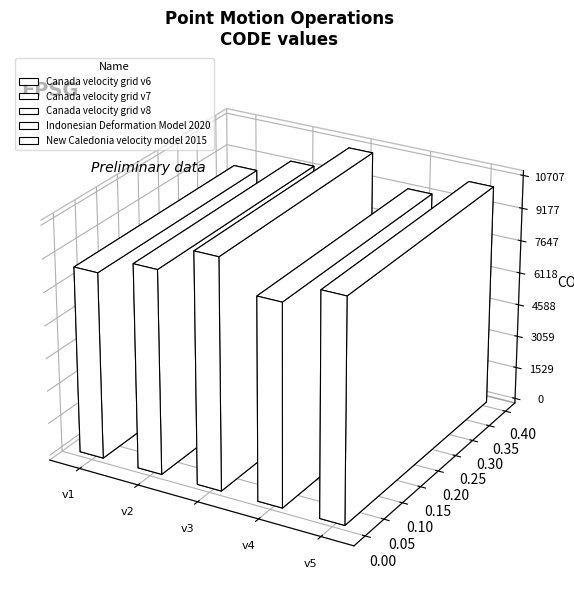

What is the value of the 5th bar from the left?

10323